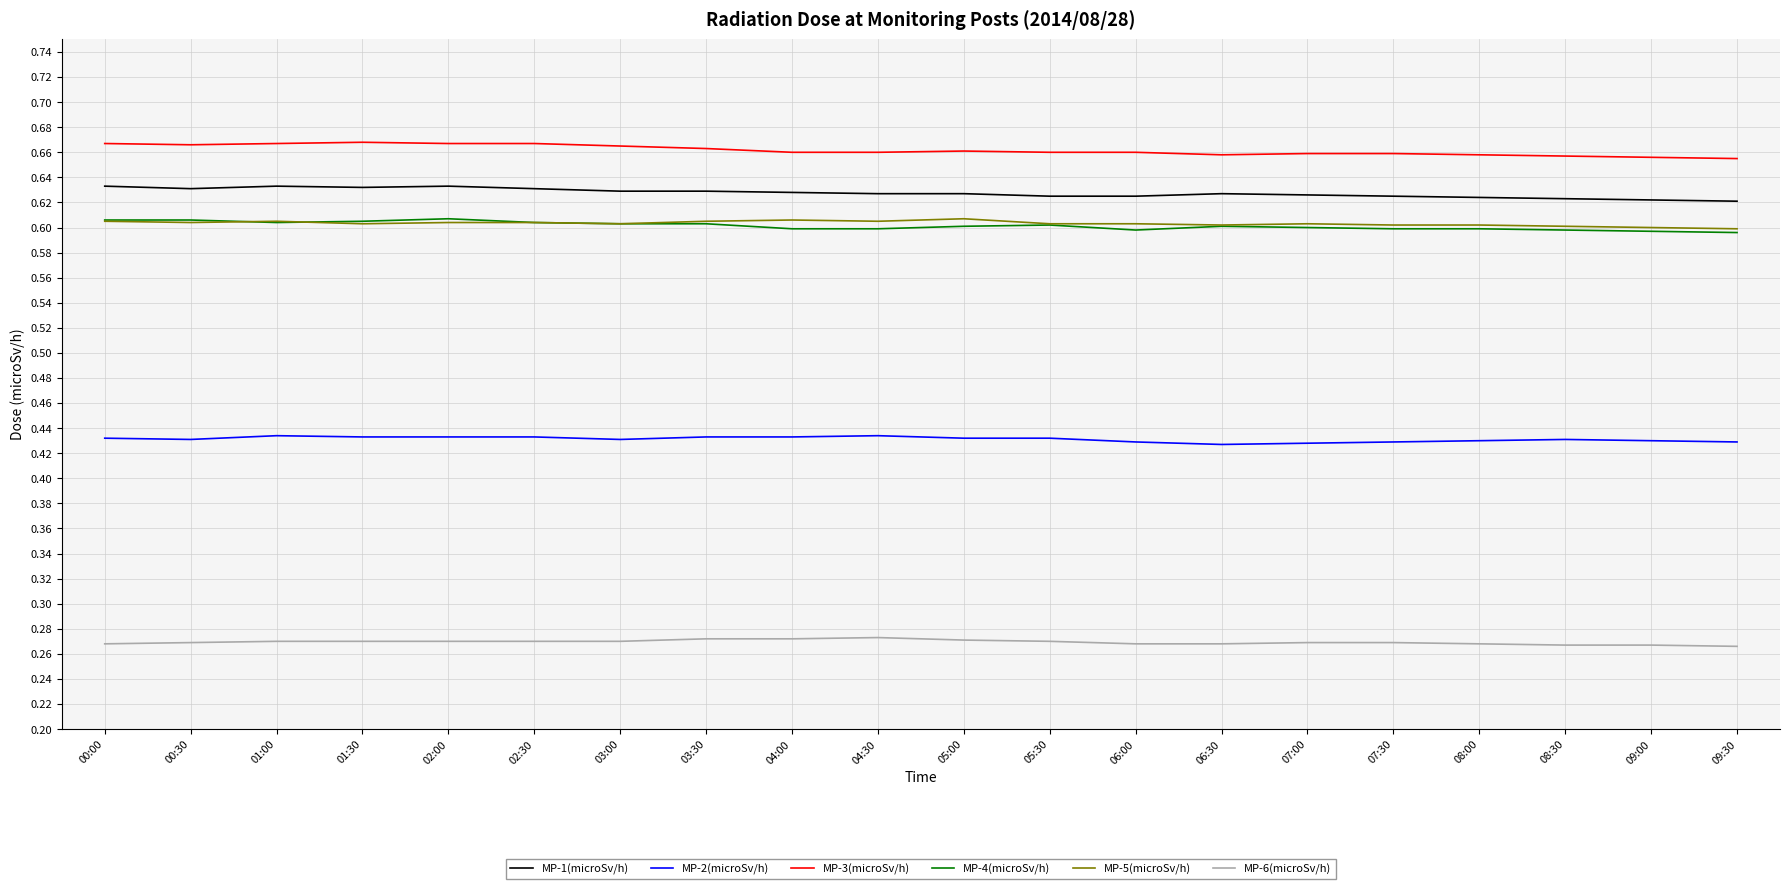

What is the sum of the MP-6(microSv/h) values at 01:30 and 06:30?

0.5